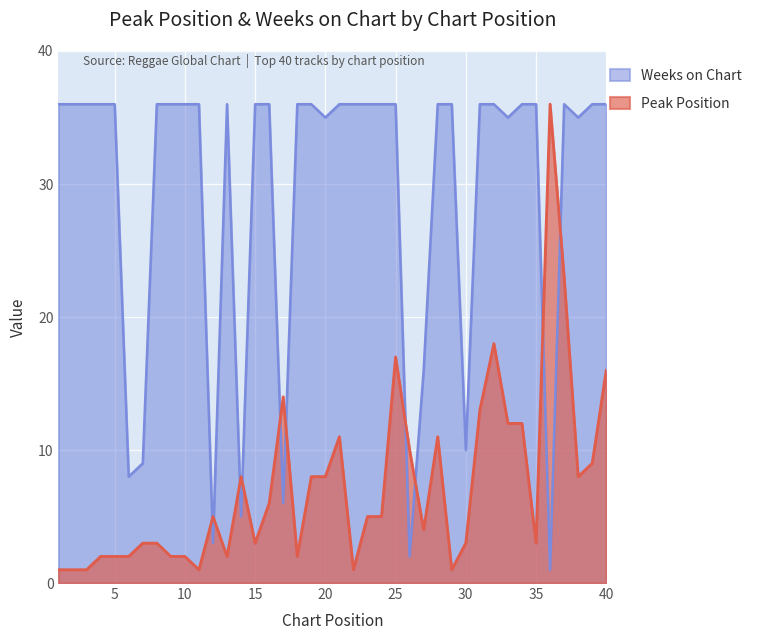

Reading right to left, extract all data points from this chart.

Peak Position: 16	9	8	23	36	3	12	12	18	13	3	1	11	4	10	17	5	5	1	11	8	8	2	14	6	3	8	2	5	1	2	2	3	3	2	2	2	1	1	1
Weeks on Chart: 36	36	35	36	1	36	36	35	36	36	10	36	36	16	2	36	36	36	36	36	35	36	36	6	36	36	5	36	3	36	36	36	36	9	8	36	36	36	36	36